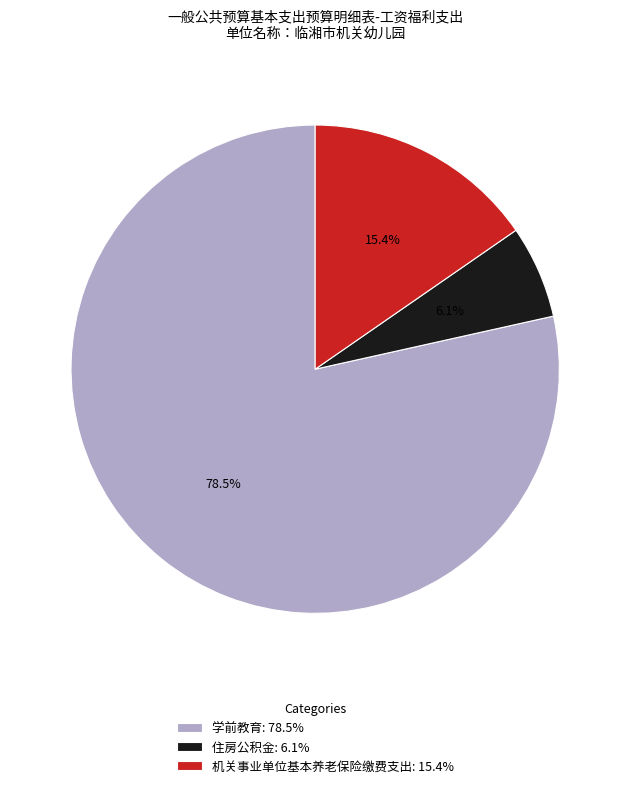

True or false: 机关事业单位基本养老保险缴费支出 accounts for 15% of the total.

True